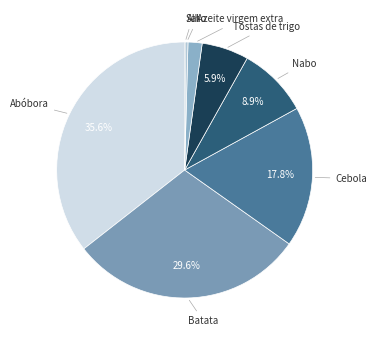

Is it true that Cebola is 3% of the pie?

False